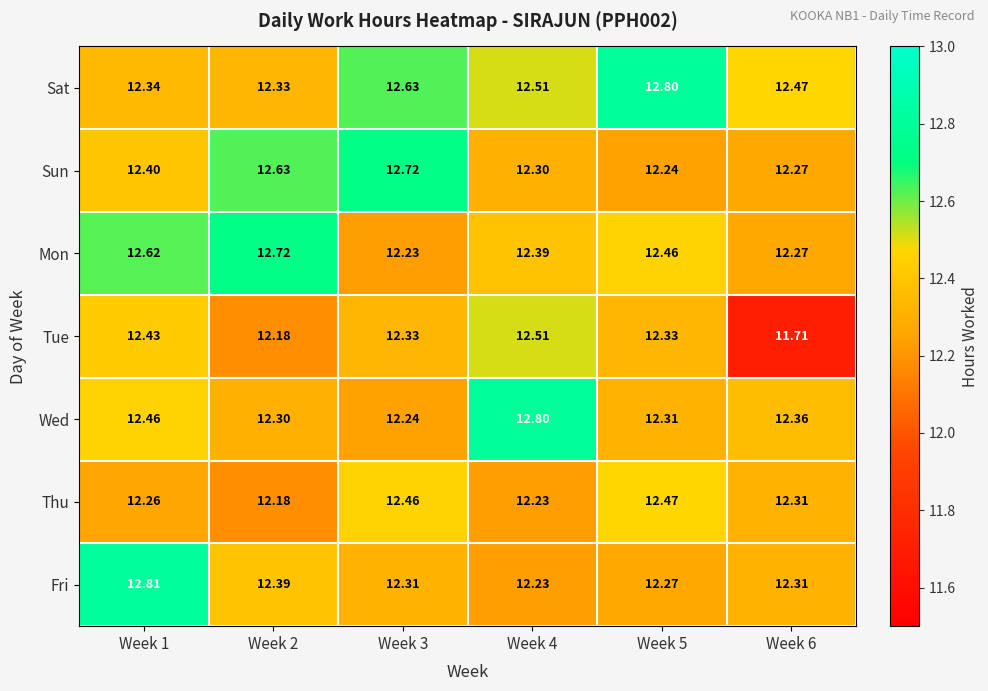

Between Week 5 and Week 6, which series saw the biggest shift?

Tue